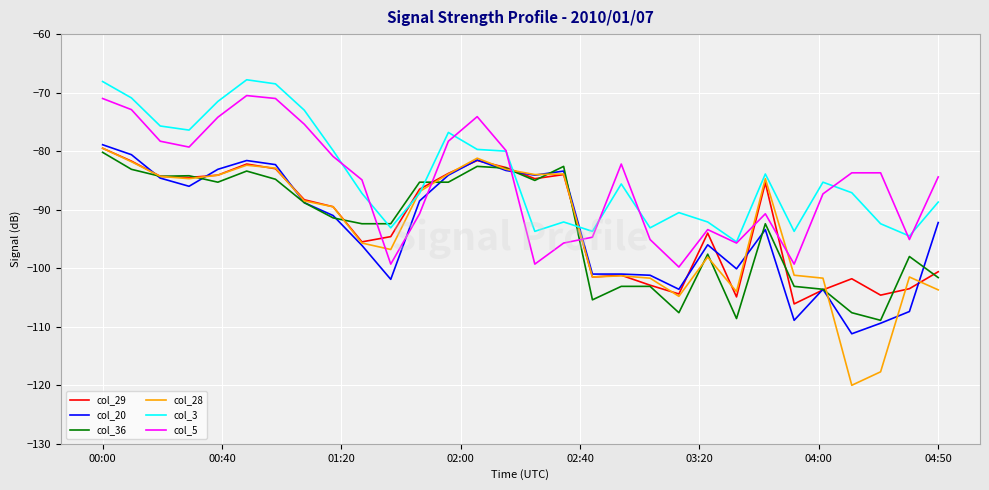

What is the maximum value for col_20?

-78.9